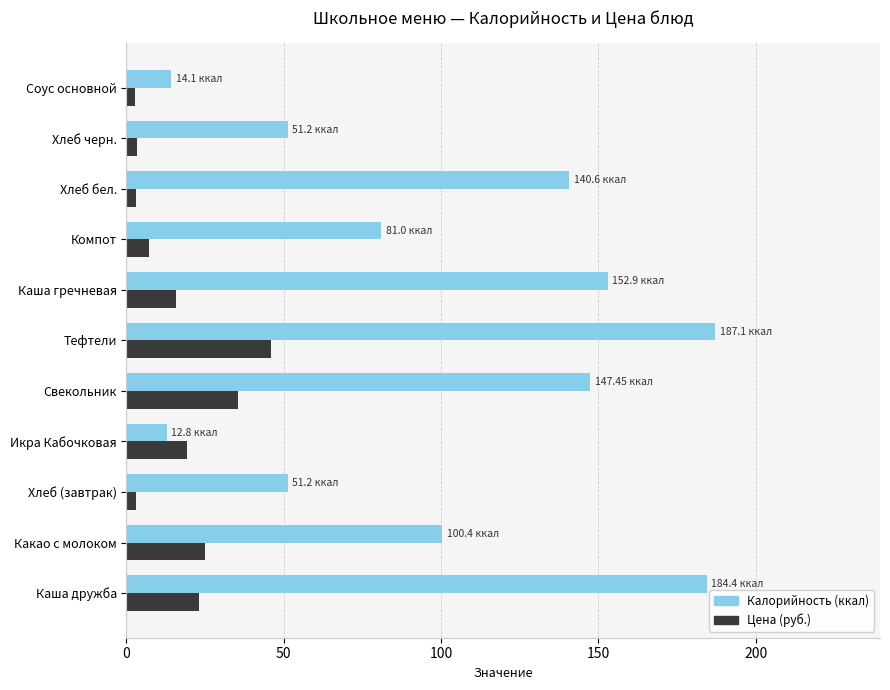

Rank the series by their maximum value, from highest to lowest.

Калорийность (ккал), Цена (руб.)